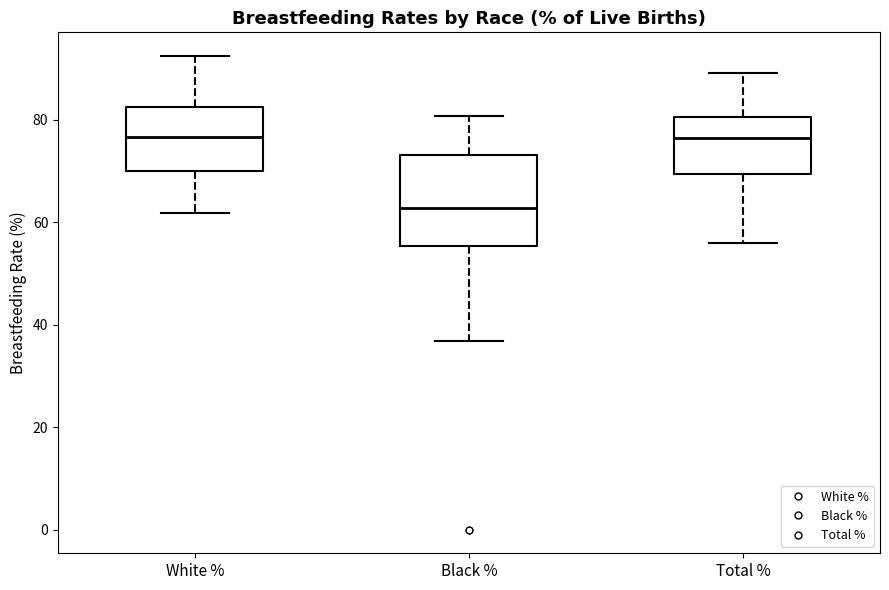

Where does the upper whisker of the box for Total % end on the y-axis? The values are not printed on the chart, so give them approximately, as read against the axis.

90